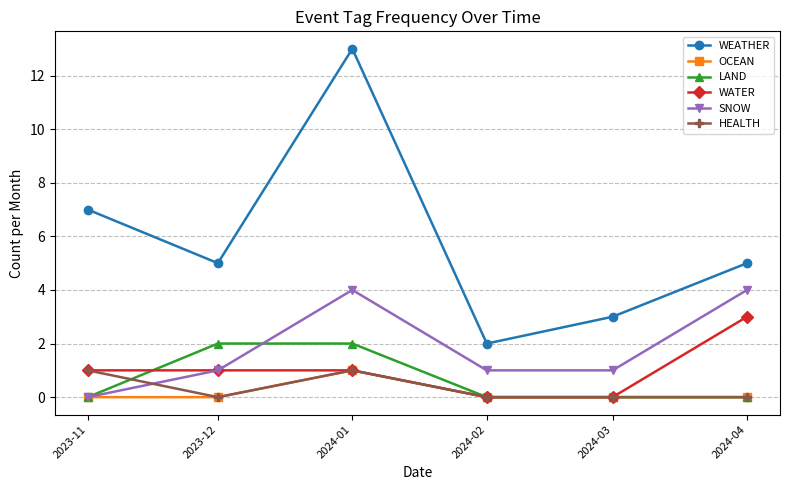

What is the spread (max minus min) of values at 2024-04?

5